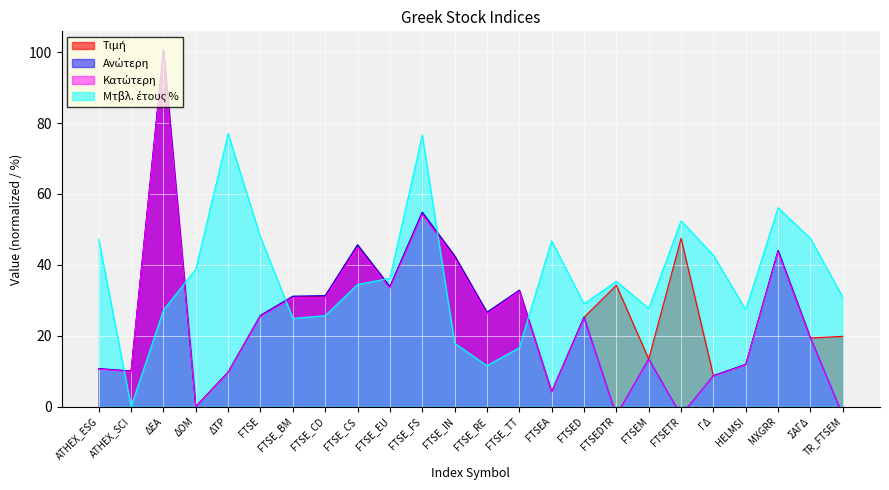

What is the approximate value of Τιμή at FTSEM?

13.4